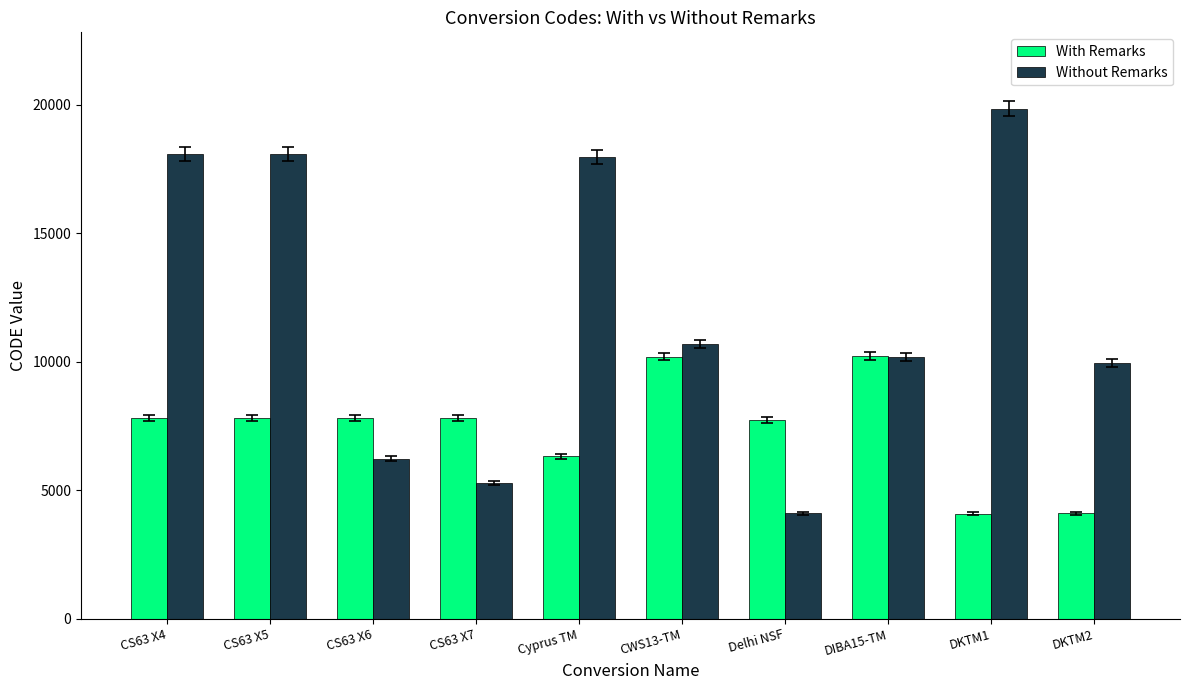

What are all the series names shown in the legend?

With Remarks, Without Remarks